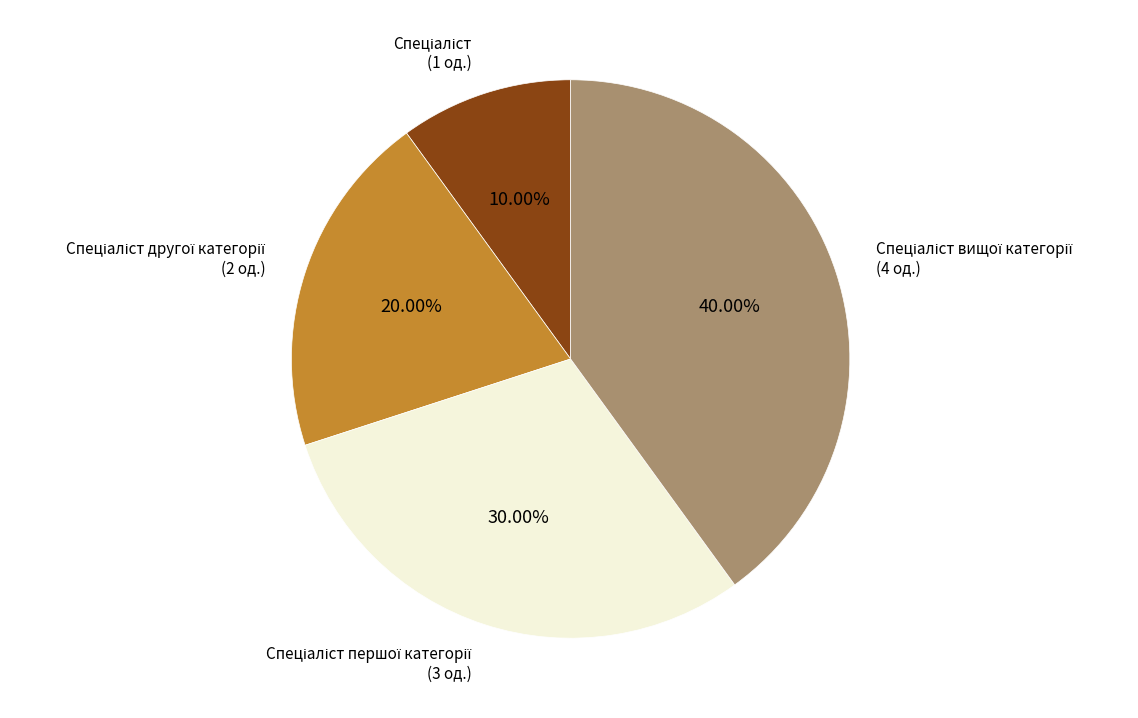

Does any single category account for the majority?

No